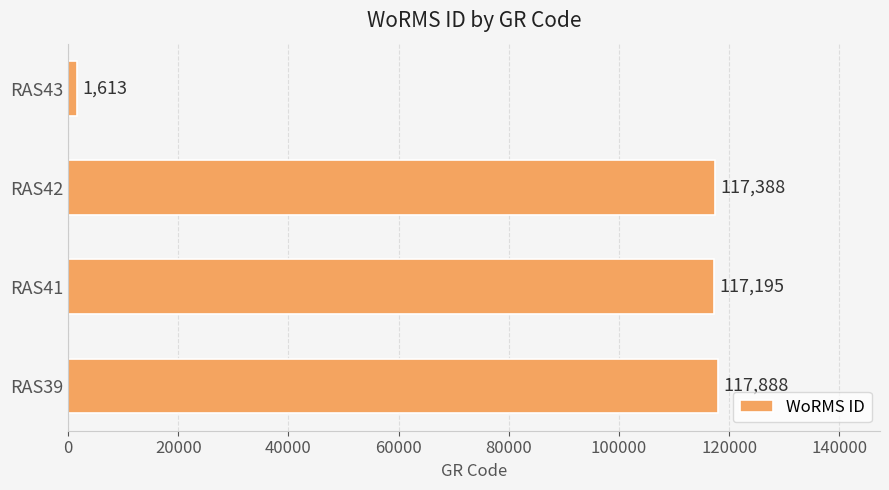

Which has a higher value, RAS41 or RAS39?

RAS39